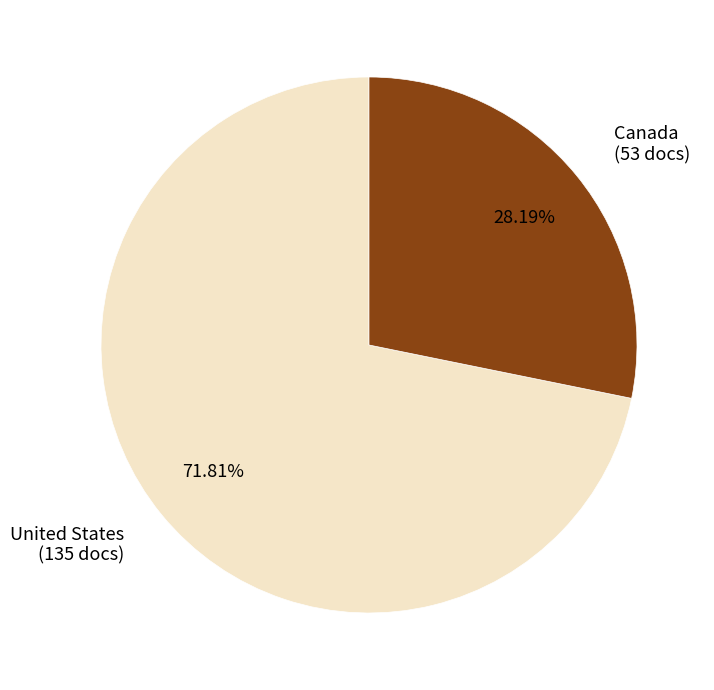

Combined, what portion of the pie is United States and Canada?

100.0%